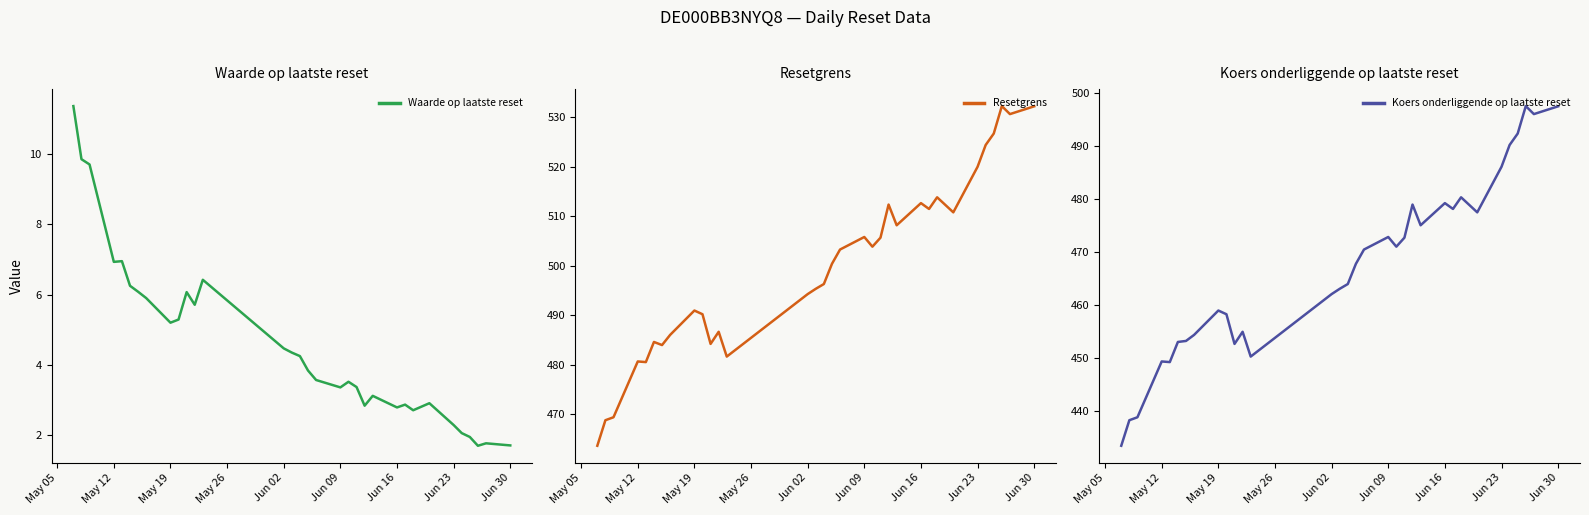

What is the difference between the maximum and minimum values in the Resetgrens series?

68.6